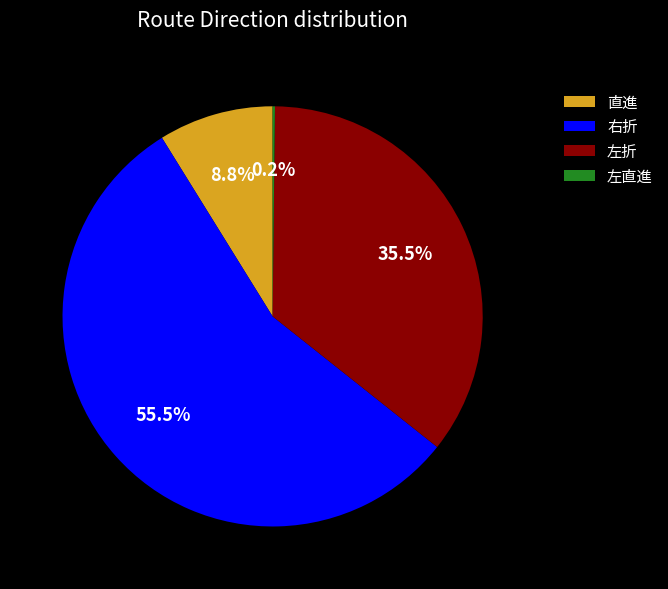

Is there any slice that represents more than half of the pie?

Yes